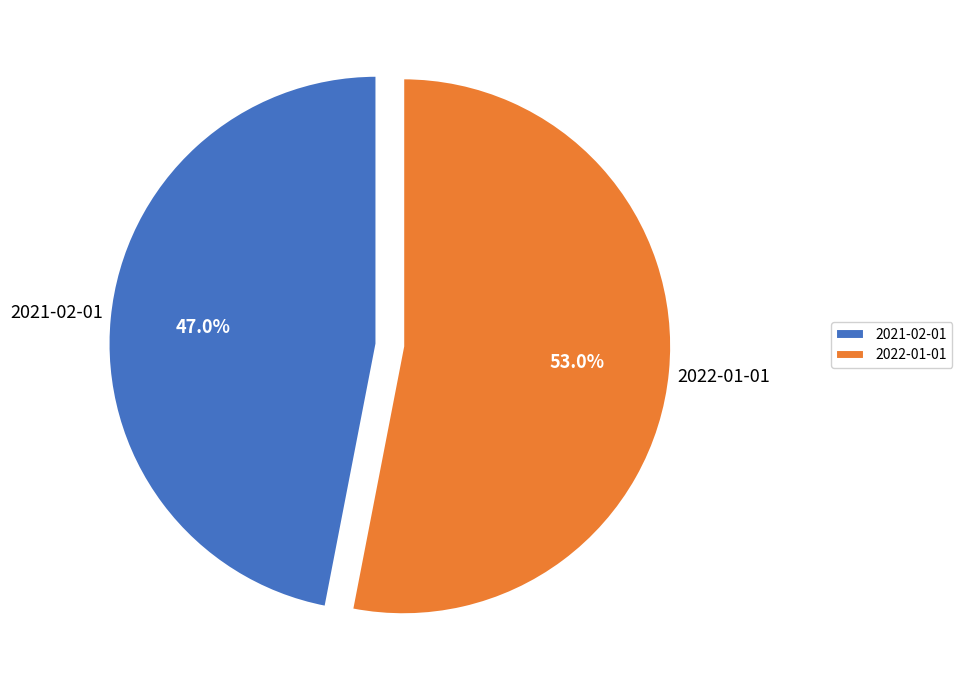

Does any single category account for the majority?

Yes